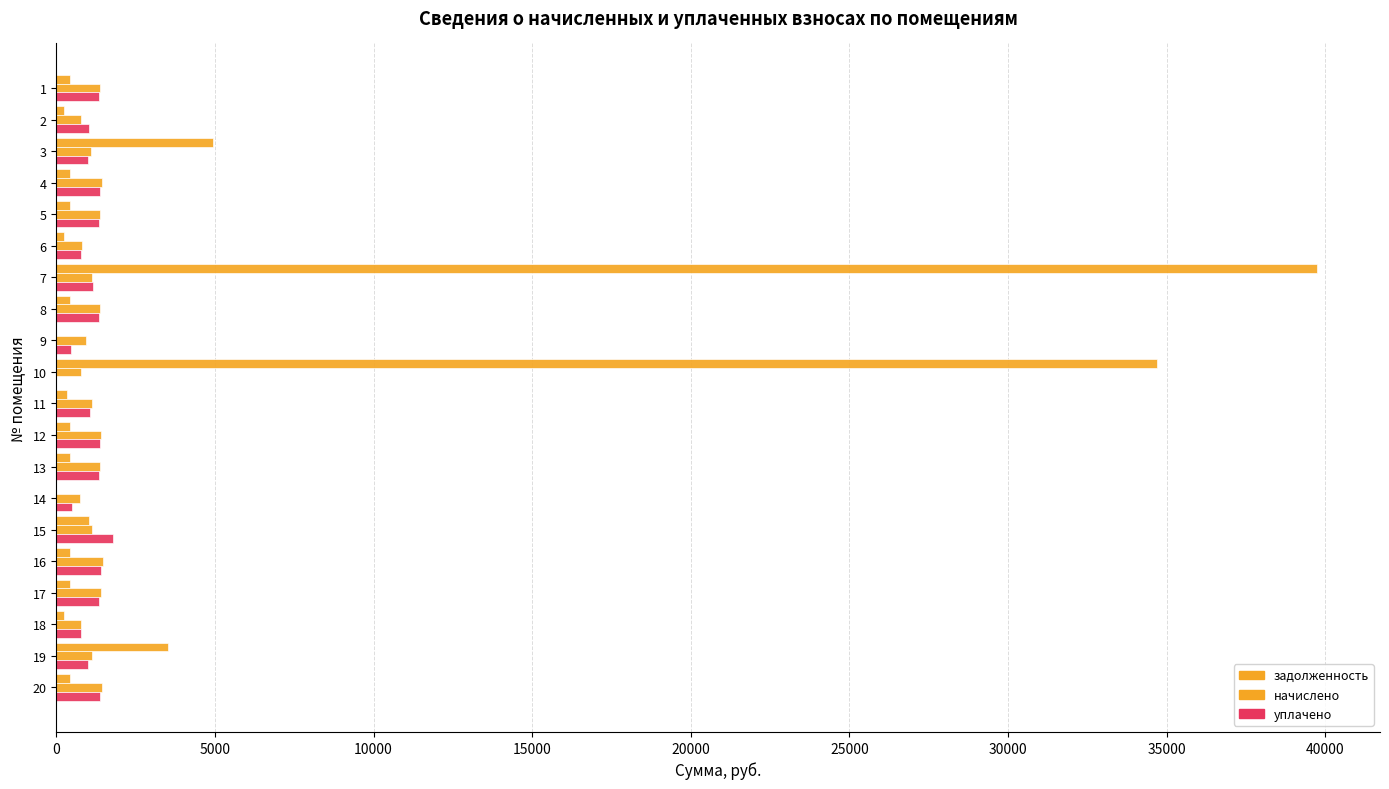

What is the value of the начислено bar at the 20th from the left?

1429.3